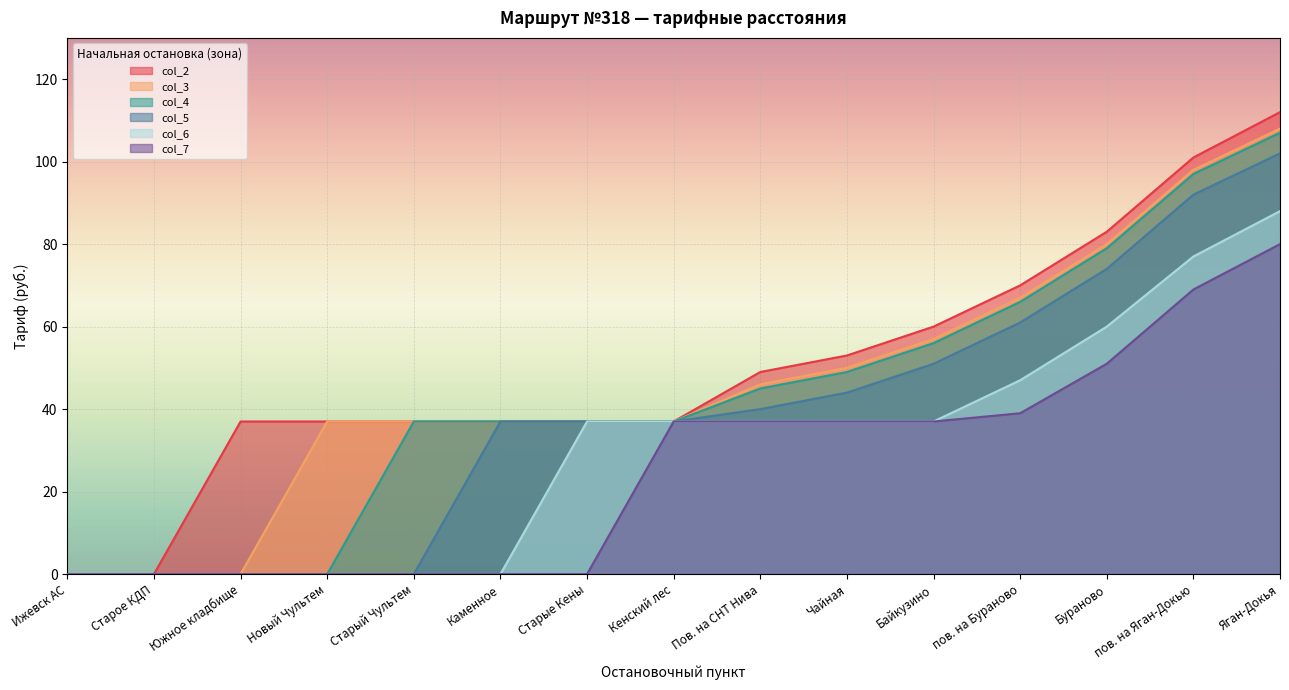

What is the sum of all col_2 values?

750